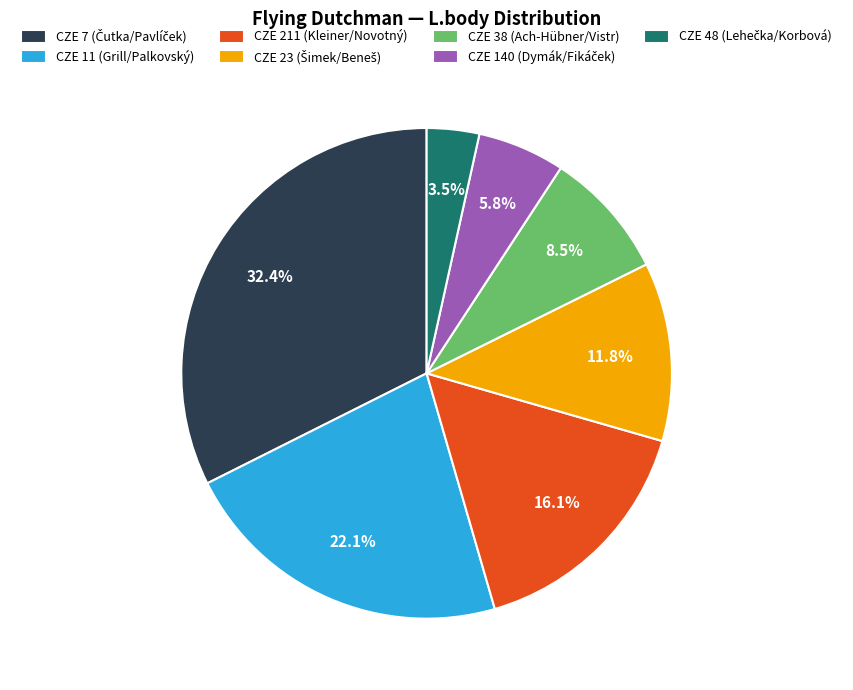

How much of the chart is everything except CZE 11 (Grill/Palkovský)?

77.9%